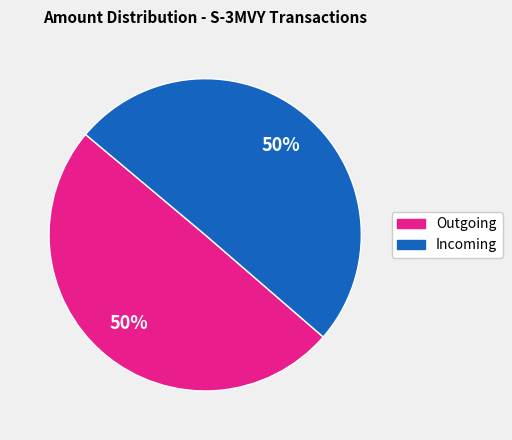

To the nearest percent, what is the average slice percentage?

50%